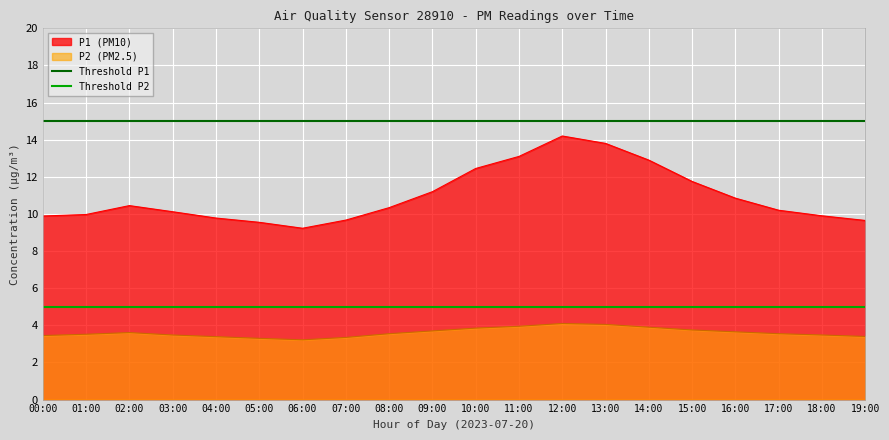

True or false: P1 (PM10) has a value of 5.5 at 00:00.

False